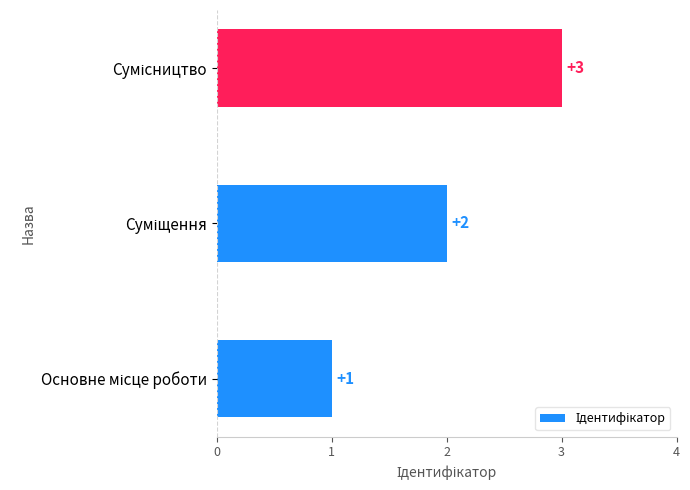

How many values are between 1 and 3?

3